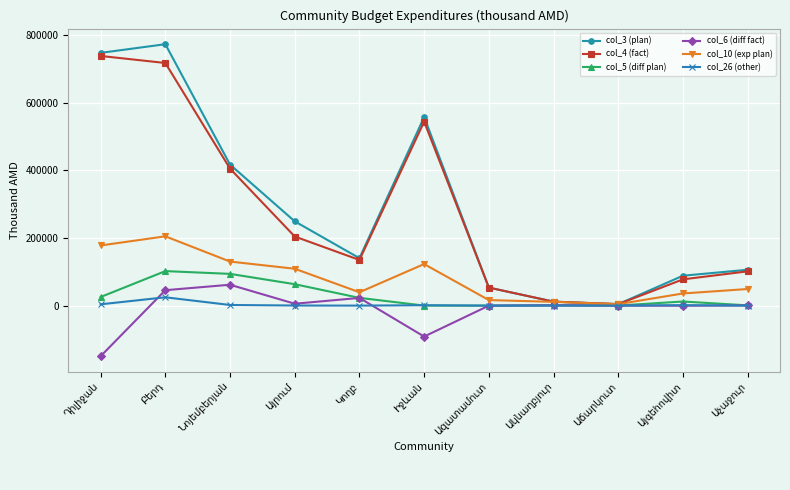

What is the maximum value for col_4 (fact)?

737552.4